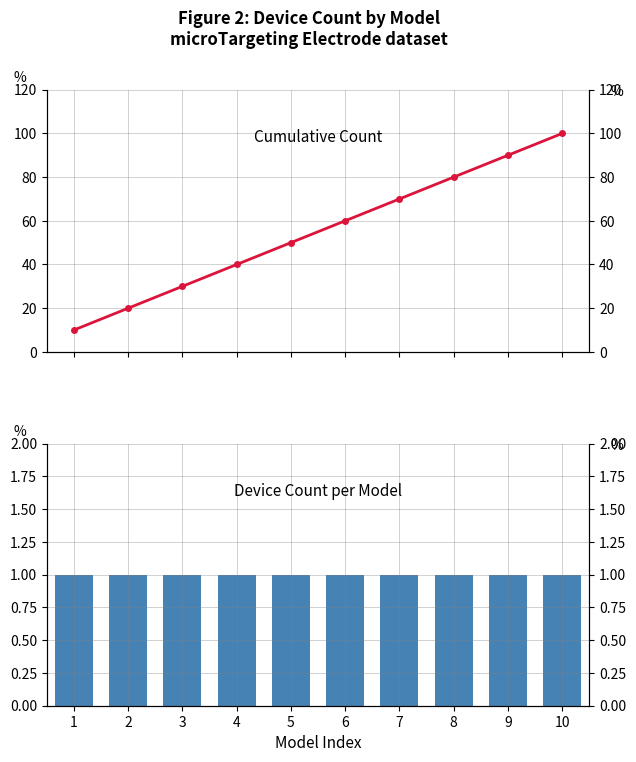

Is the value of Cumulative Count at 9 greater than the value of Count at 6?

Yes